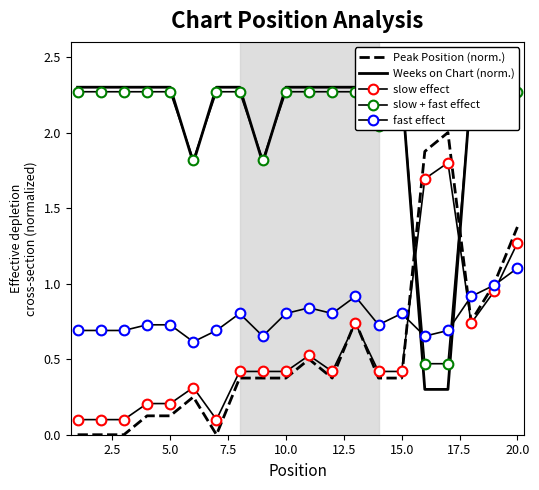

How many lines are shown in the chart?

5